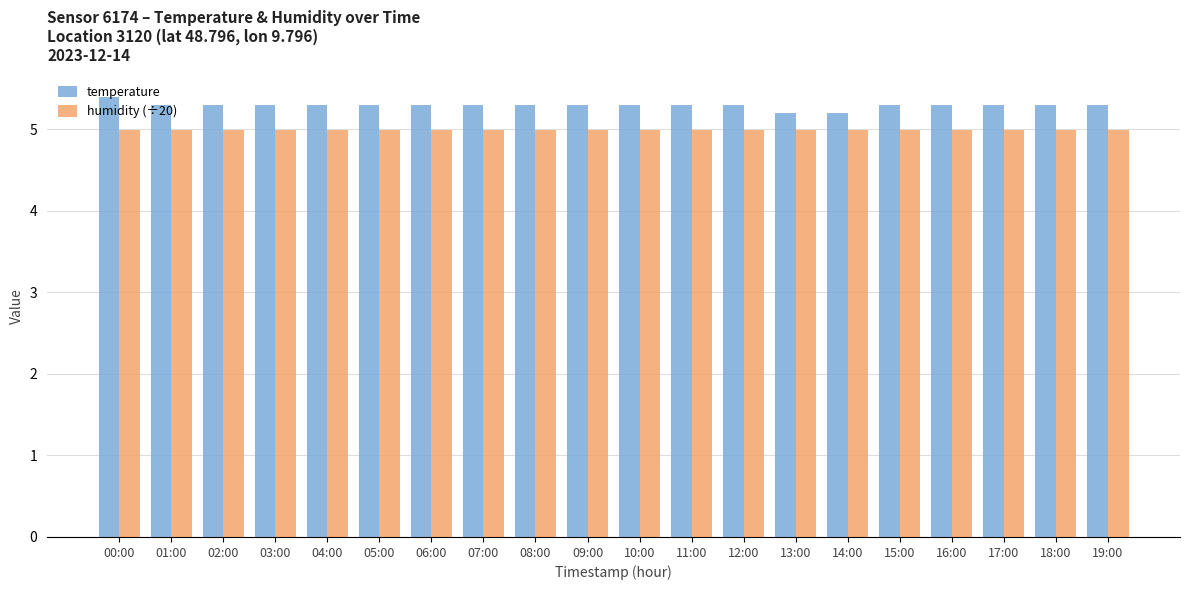

What is the average value of the humidity (÷20) series?

5.0